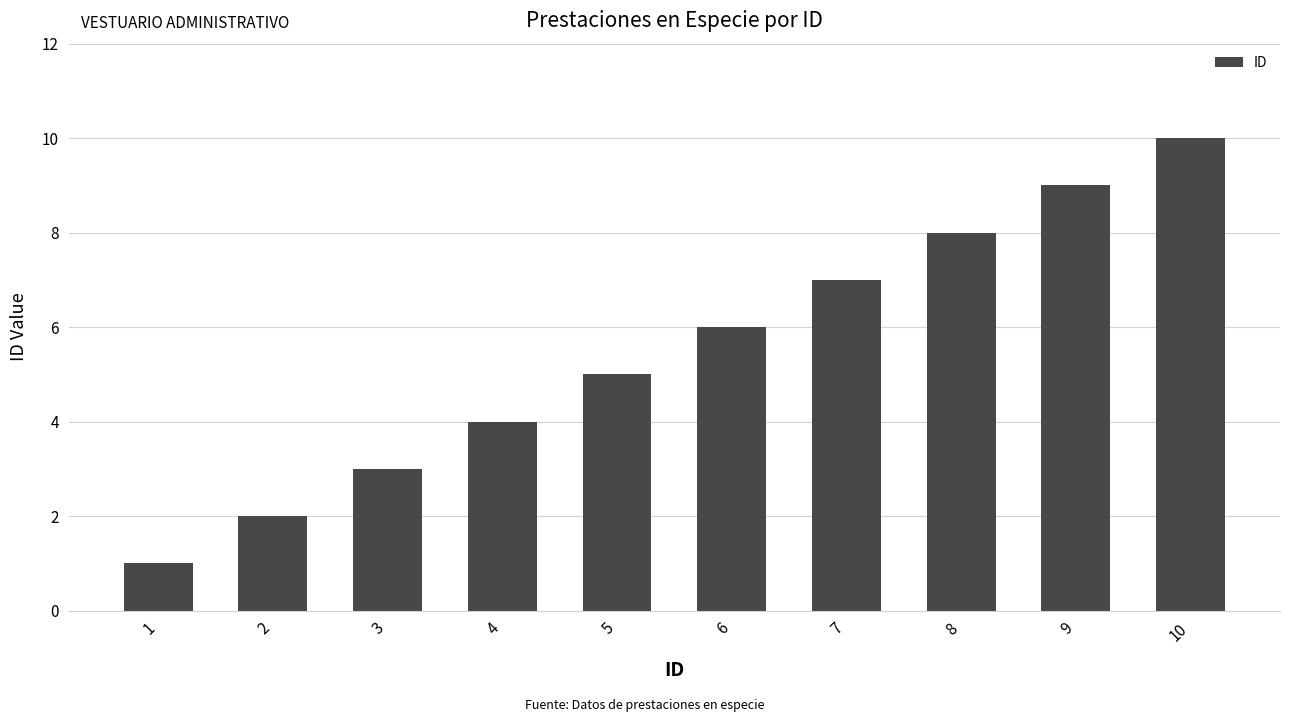

The chart shows a value of 0 at 1. True or false?

False